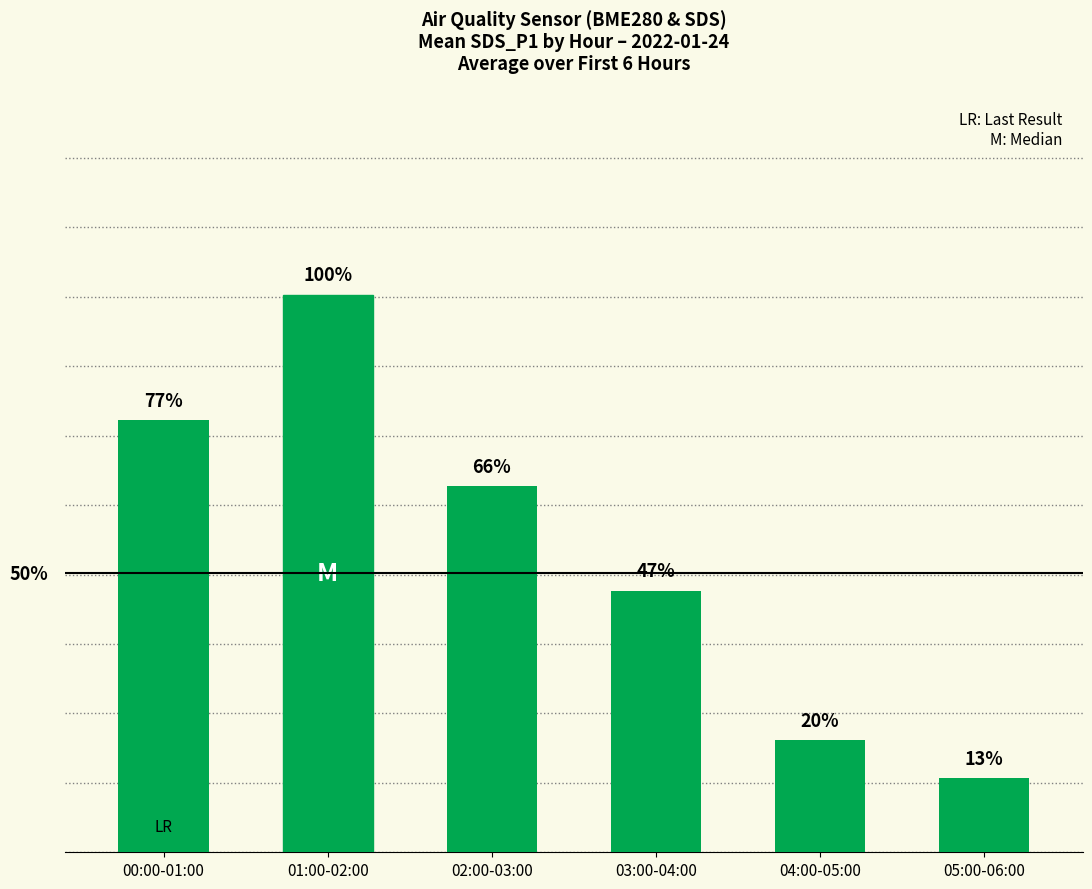

Does the chart contain any negative values?

No